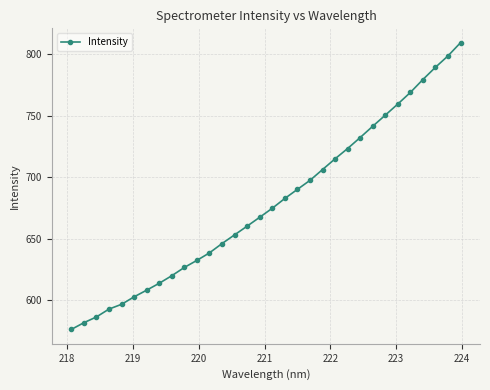

What is the difference between the second highest and second lowest values?

217.1